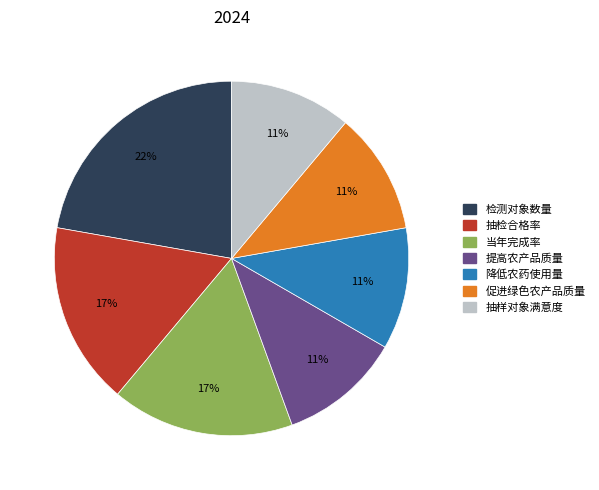

To the nearest percent, what portion does 提高农产品质量 represent?

11%